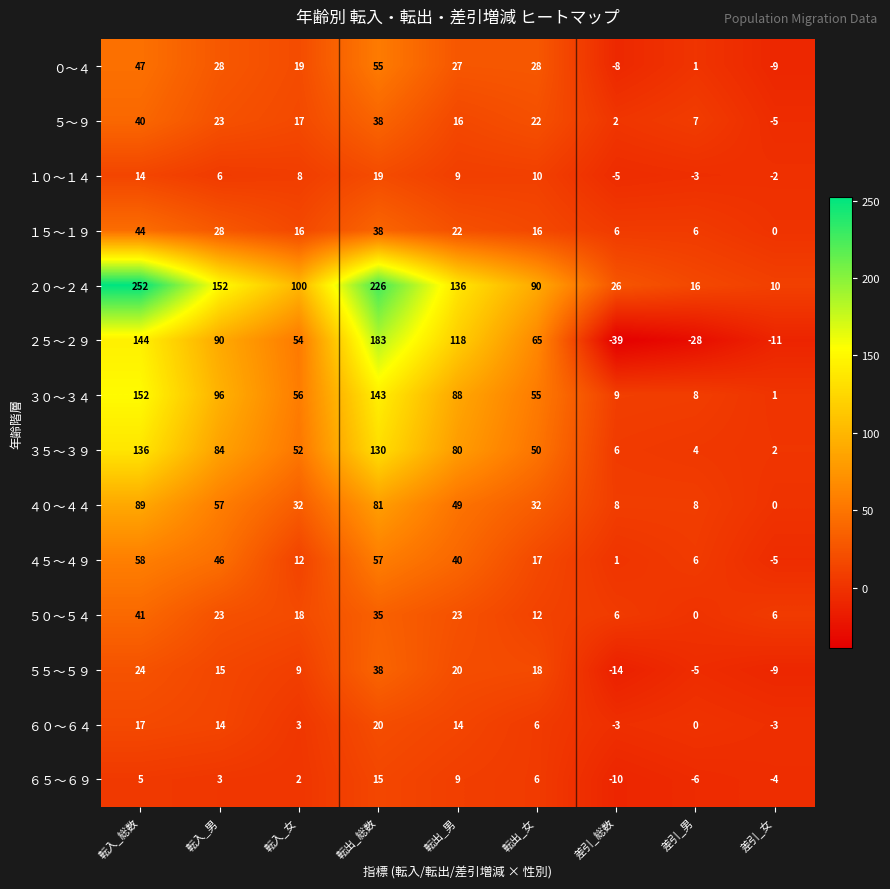

How many values in ２５～２９ are below zero?

3